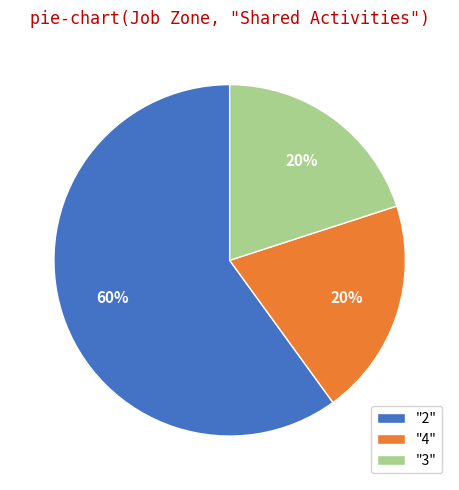

To the nearest percent, what is the difference between the "4" and "2" slice percentages?

40%